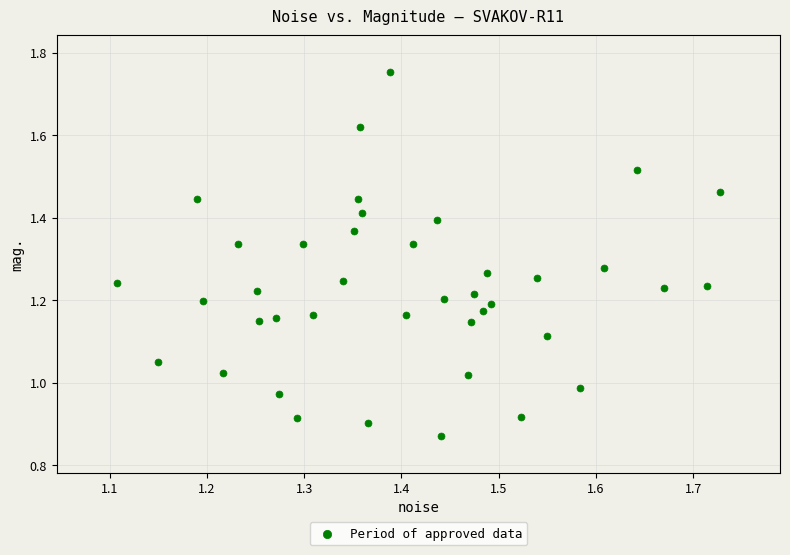

What is the range of X values (max minus min)?

0.6